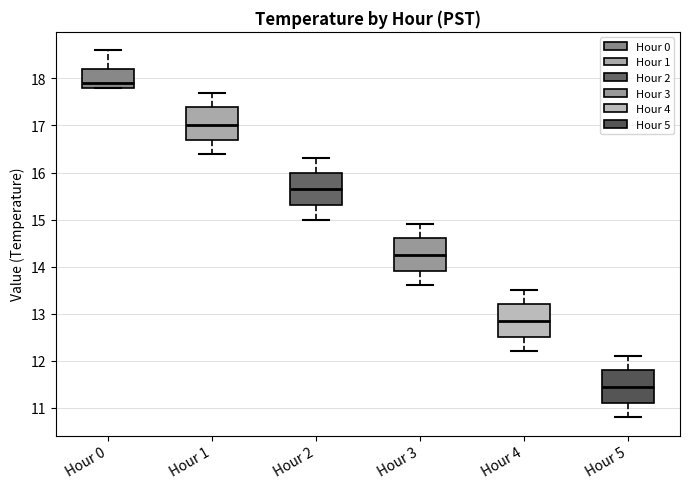

Reading left to right, transcribe this box plot: for each box, give where its median line is, the range the box spans, and where its two whiskers end, as read against the y-axis. The values are not printed on the chart, so give them approximately, as read against the axis.

Hour 0: median 17.9, box 17.8 to 18.2, whiskers 17.8 to 18.6
Hour 1: median 17.0, box 16.7 to 17.4, whiskers 16.4 to 17.7
Hour 2: median 15.7, box 15.3 to 16.0, whiskers 15.0 to 16.3
Hour 3: median 14.3, box 13.9 to 14.6, whiskers 13.6 to 14.9
Hour 4: median 12.9, box 12.5 to 13.2, whiskers 12.2 to 13.5
Hour 5: median 11.5, box 11.1 to 11.8, whiskers 10.8 to 12.1